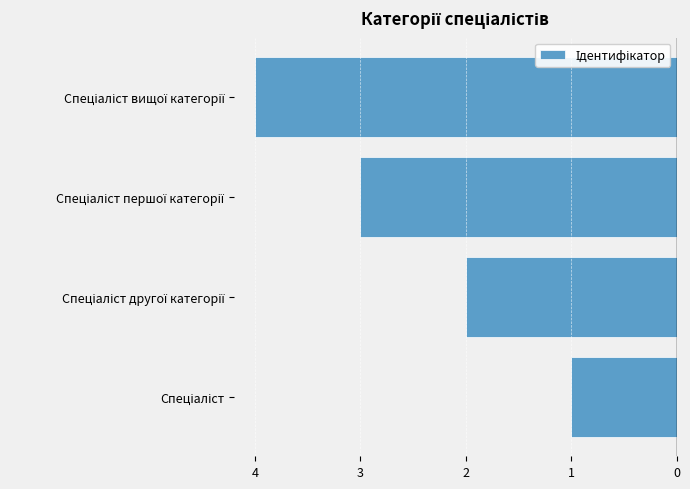

Are the bars horizontal?

Yes